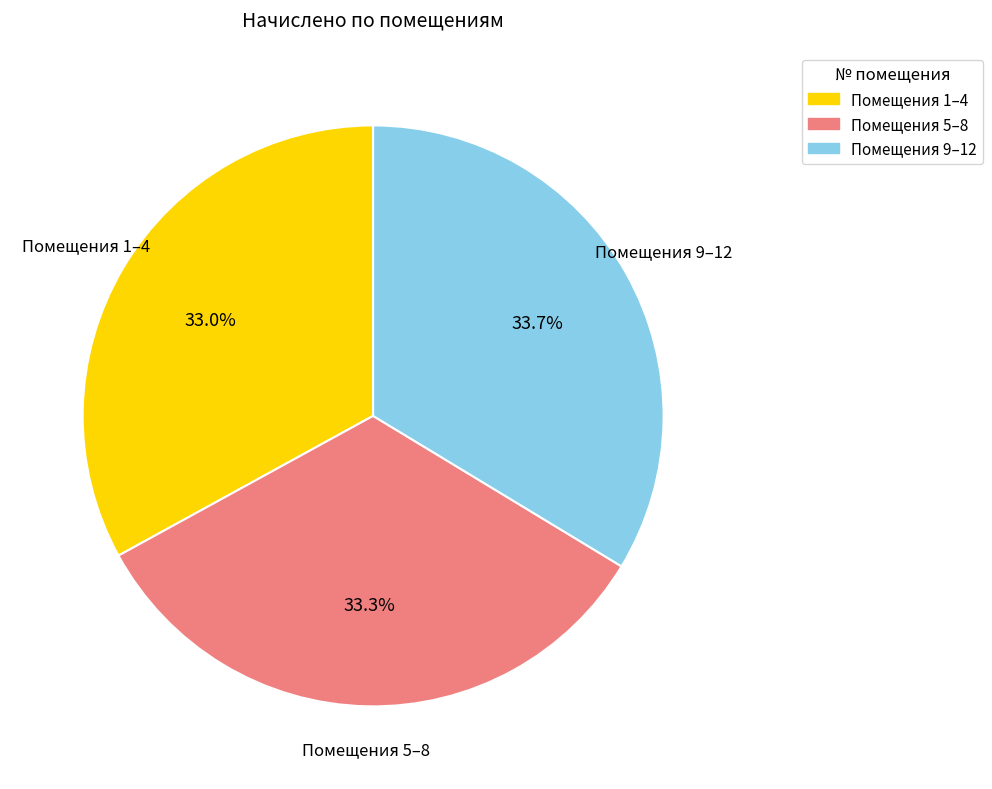

Does any single category account for the majority?

No